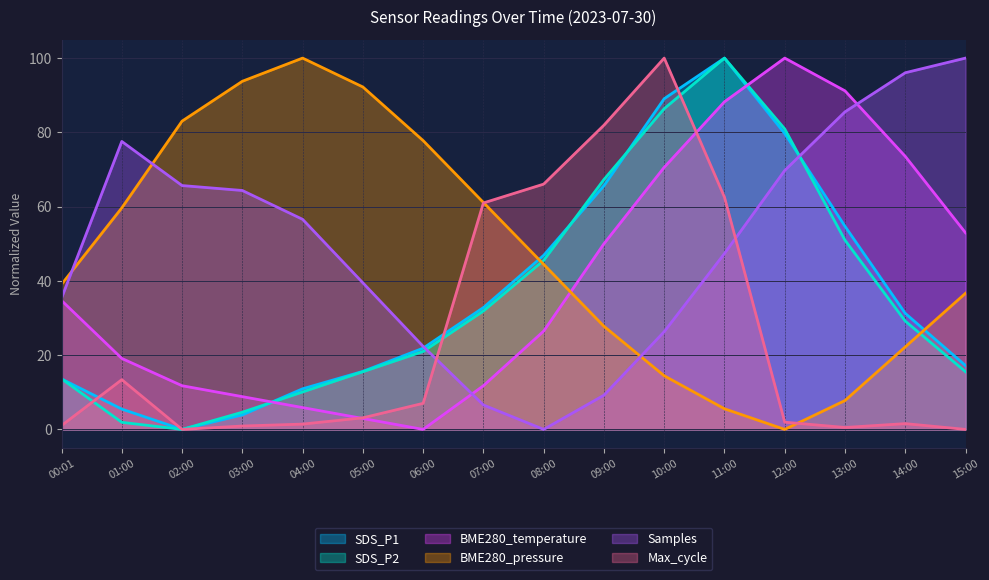

Which category has the highest value in the Samples series?

15:00